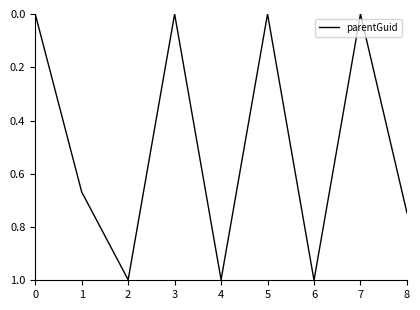

What is the greatest value displayed?

1.0